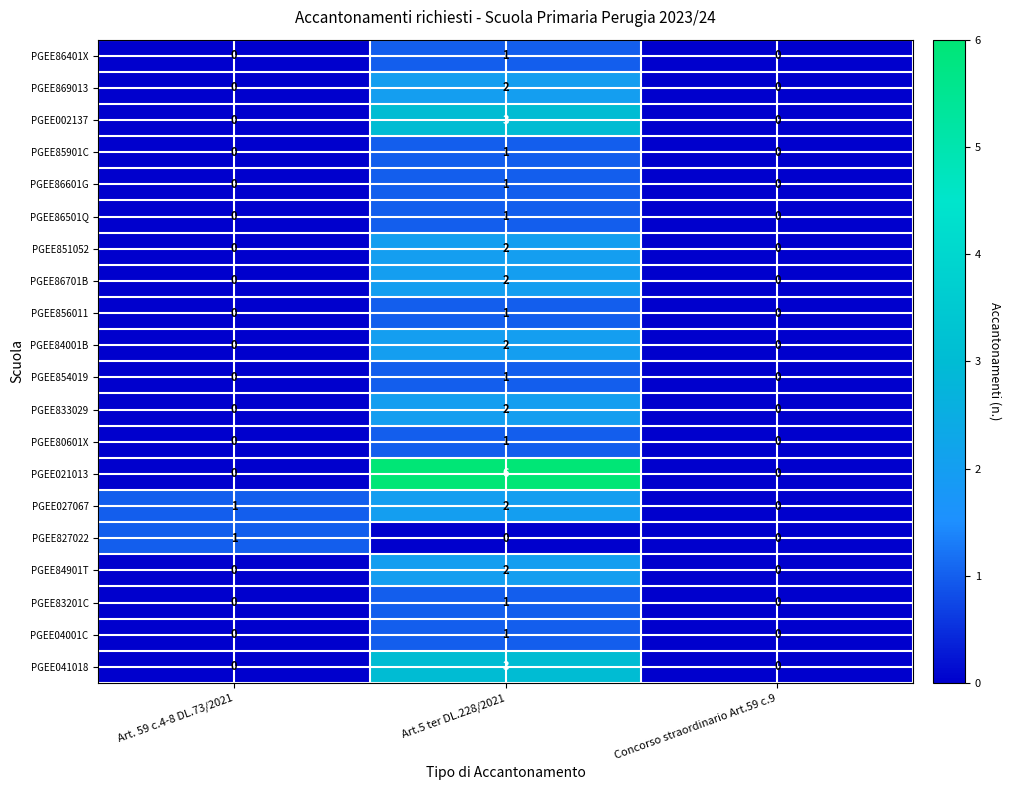

What is the spread (max minus min) of values at Art.5 ter DL.228/2021?

6